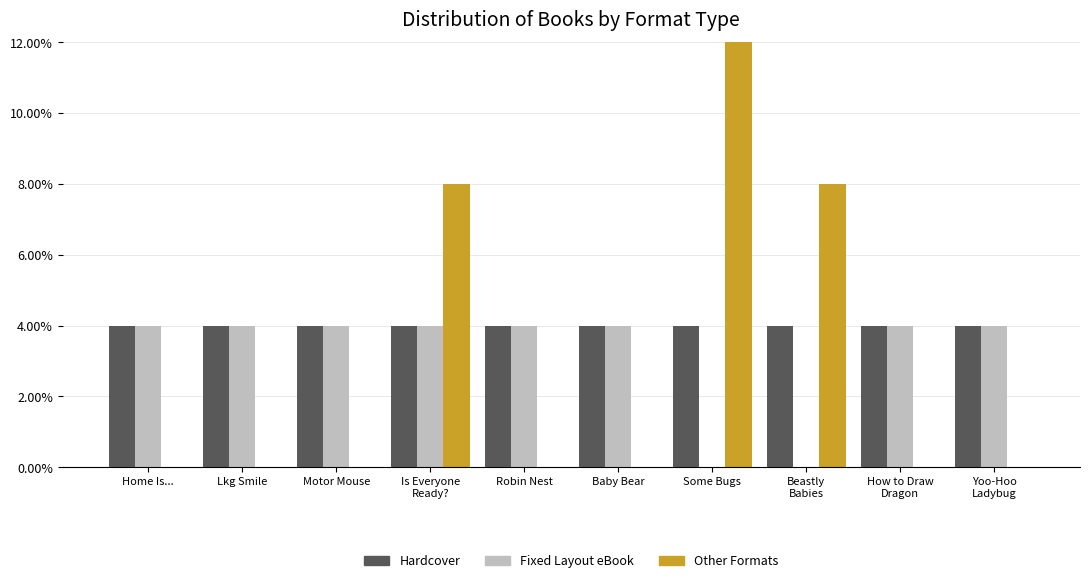

Is the value of Fixed Layout eBook at Some Bugs greater than the value of Other Formats at Beastly
Babies?

No